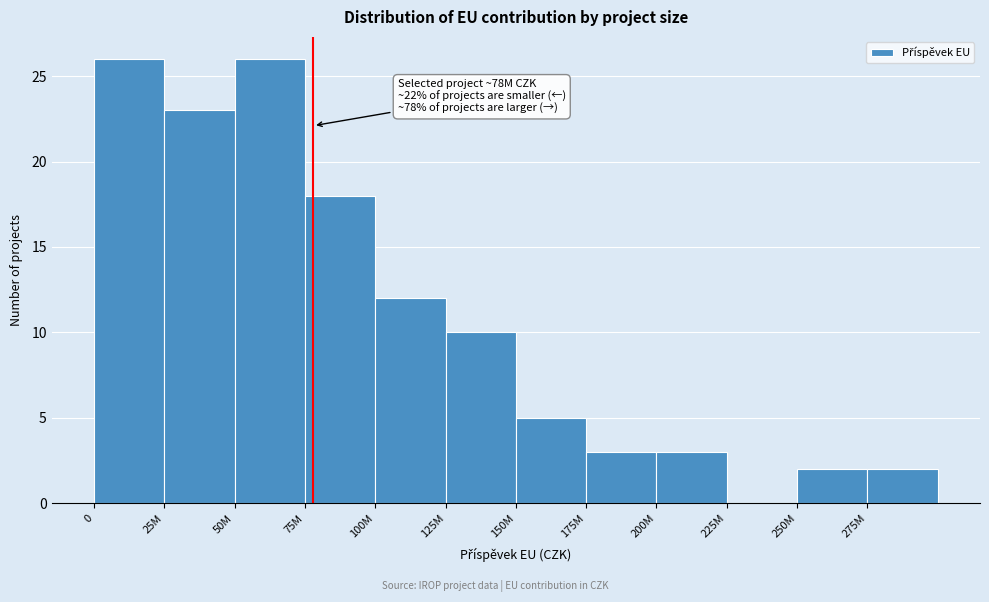

Reading left to right, transcribe all the data shown in this chart.

0=26	25M=23	50M=26	75M=18	100M=12	125M=10	150M=5	175M=3	200M=3	225M=0	250M=2	275M=2